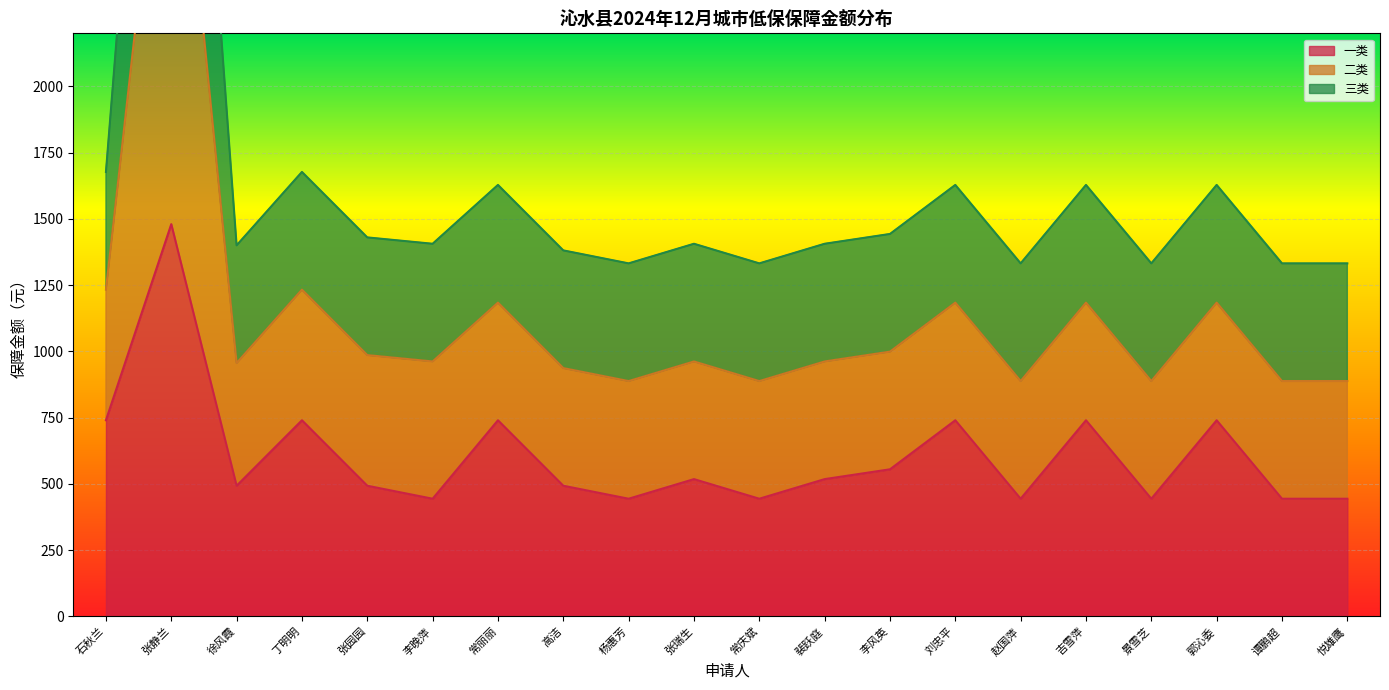

True or false: 一类 and 二类 intersect in this chart.

False